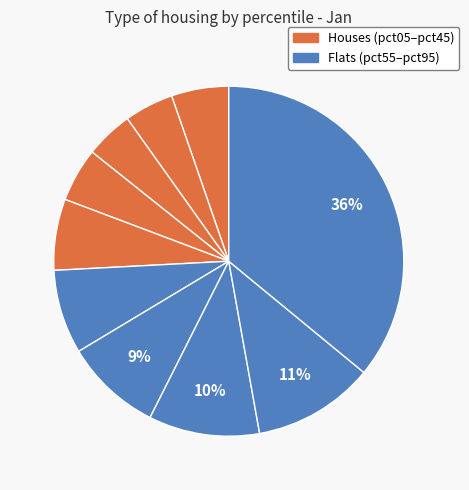

What is the smallest slice in the pie chart?

pct25